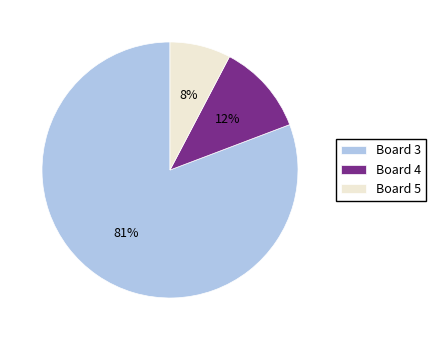

What percentage is the Board 5 slice, to the nearest percent?

8%